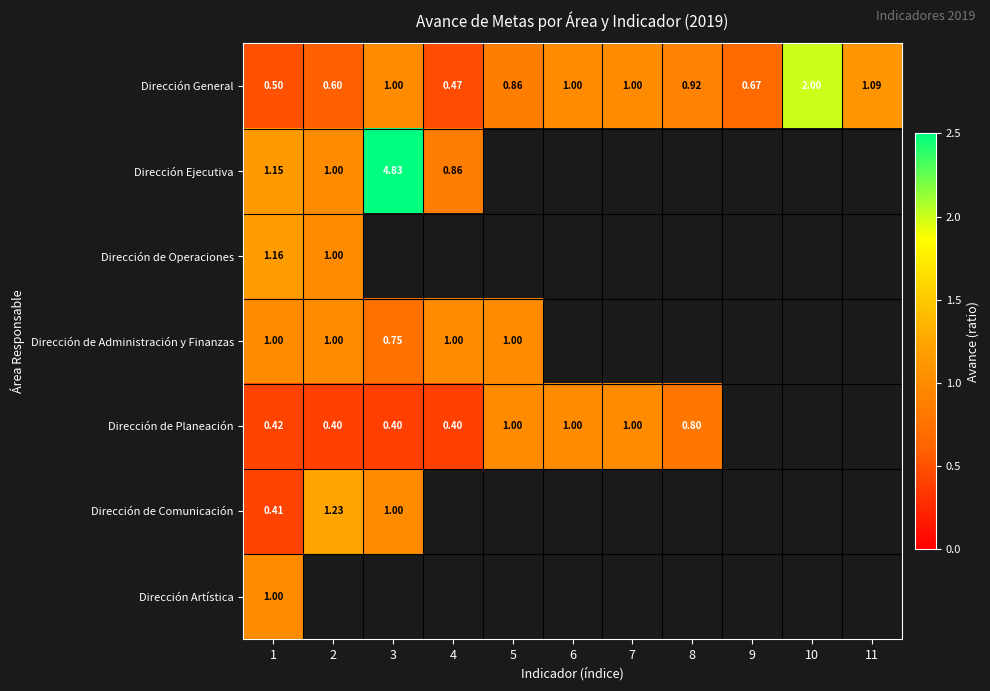

Is the value of Dirección General at 9 greater than the value of Dirección de Administración y Finanzas at 3?

No